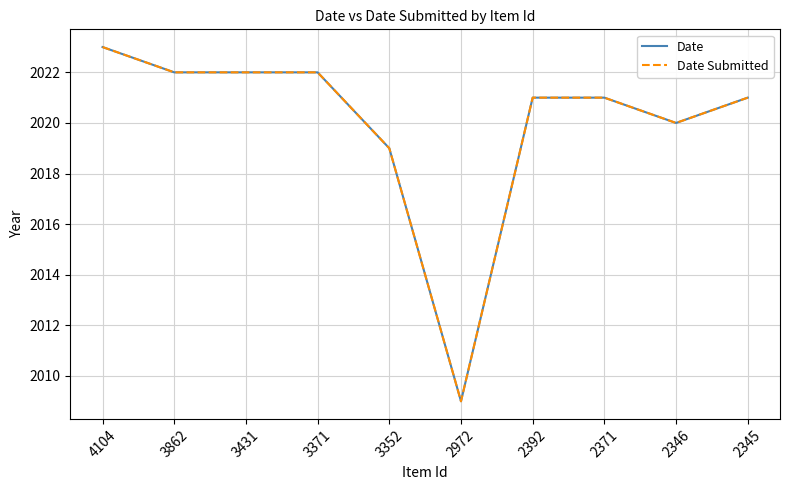

True or false: Date Submitted and Date cross at least once.

False